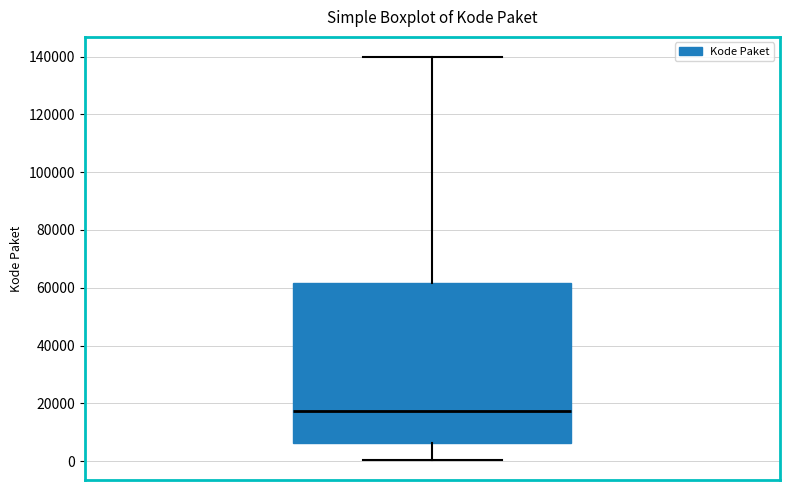

Transcribe this box plot: give where the median line is, the range the box spans, and where the two whiskers end, as read against the y-axis. The values are not printed on the chart, so give them approximately, as read against the axis.

median 18000, box 6000 to 62000, whiskers 0 to 140000